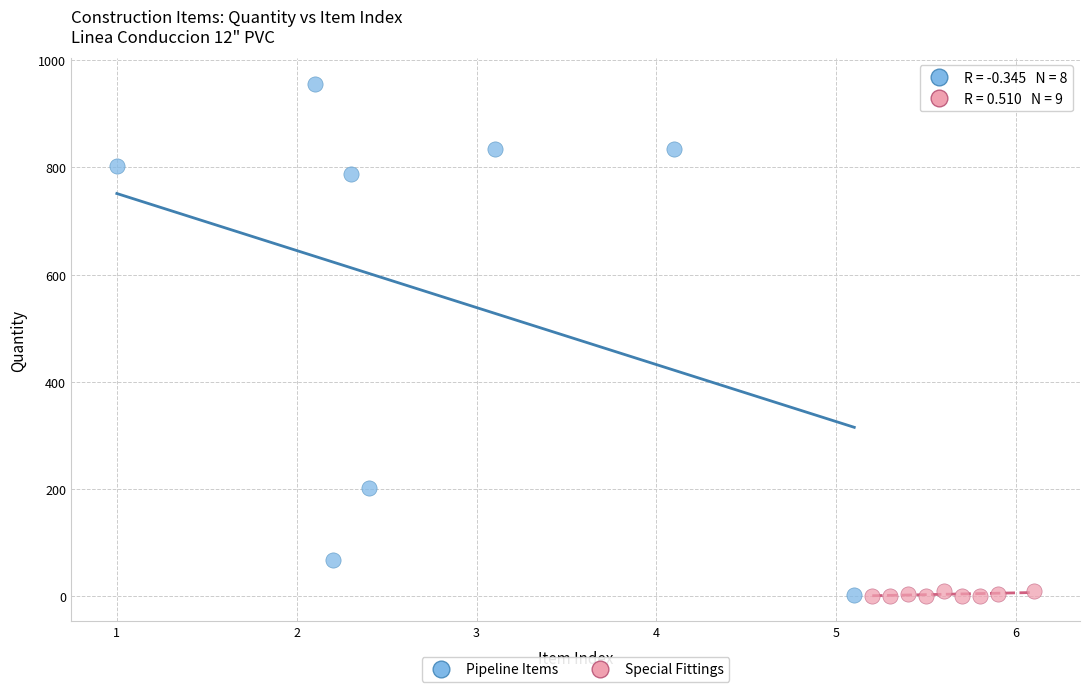

Which series has the largest Y range (max minus min)?

Pipeline Items